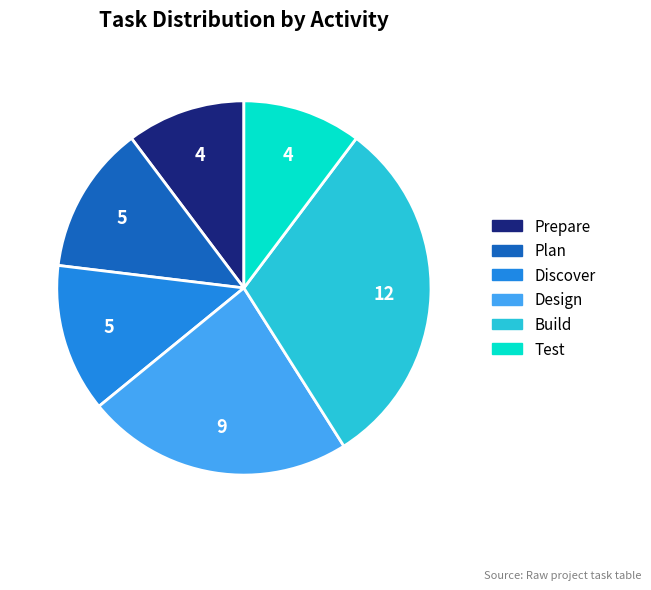

Which category has the biggest portion of the pie?

Build